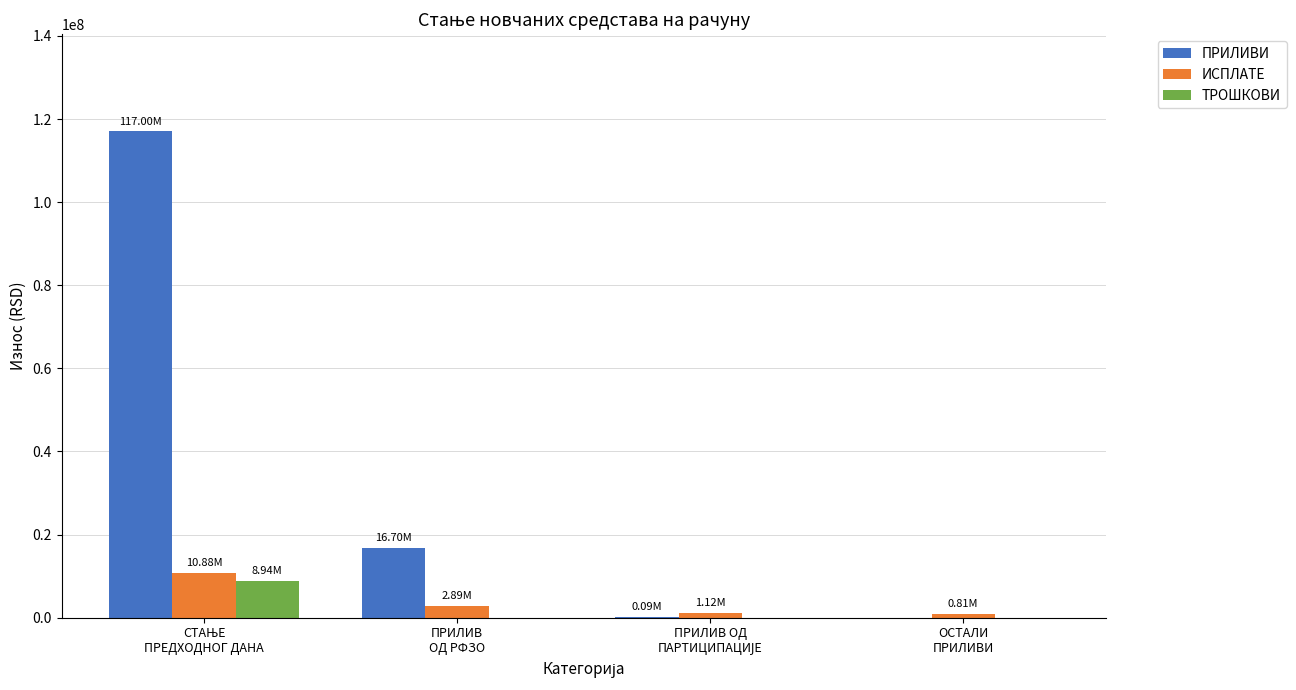

Which series has the largest total across all categories?

ПРИЛИВИ